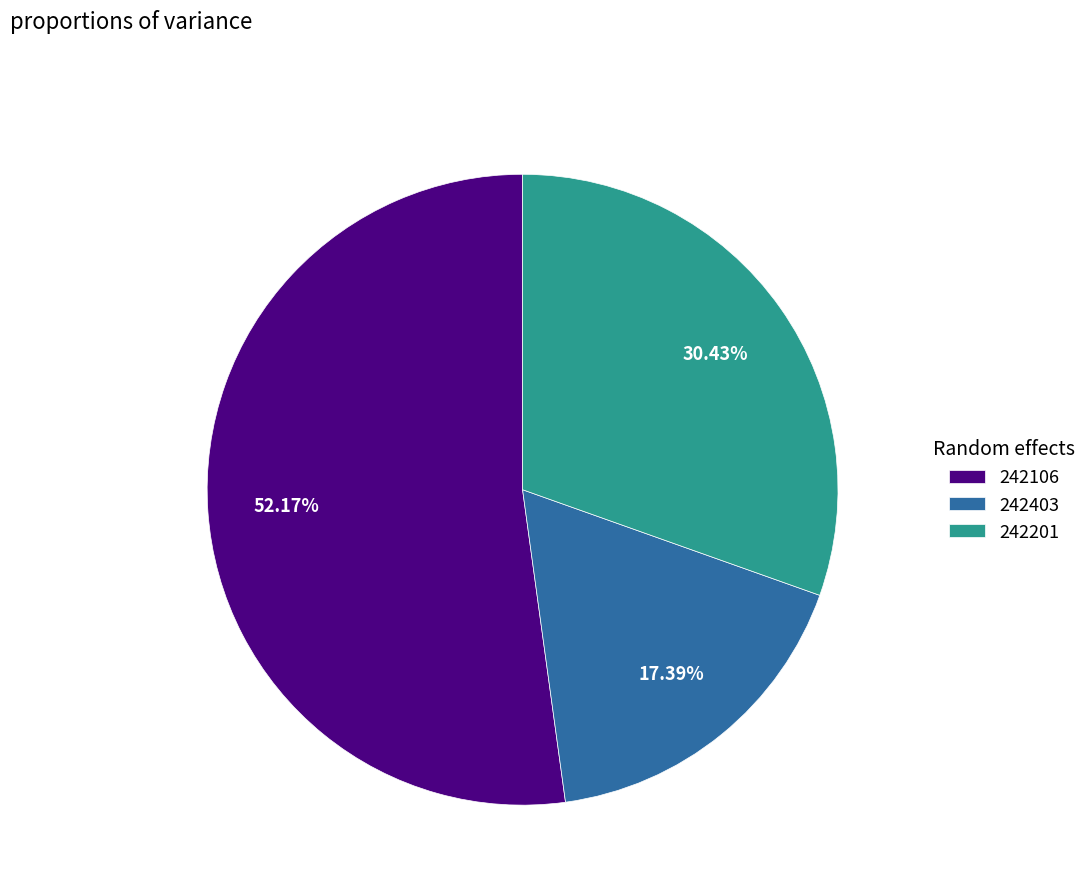

To the nearest percent, what is the combined percentage of 242106 and 242403?

70%